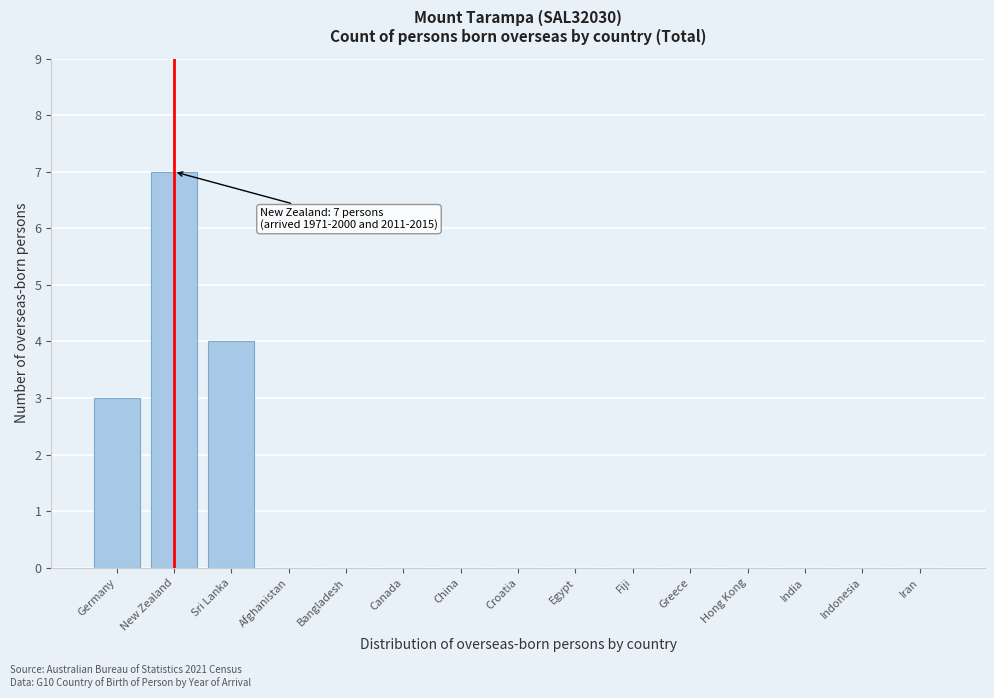

Reading left to right, transcribe all the data shown in this chart.

Germany=3	New Zealand=7	Sri Lanka=4	Afghanistan=0	Bangladesh=0	Canada=0	China=0	Croatia=0	Egypt=0	Fiji=0	Greece=0	Hong Kong=0	India=0	Indonesia=0	Iran=0